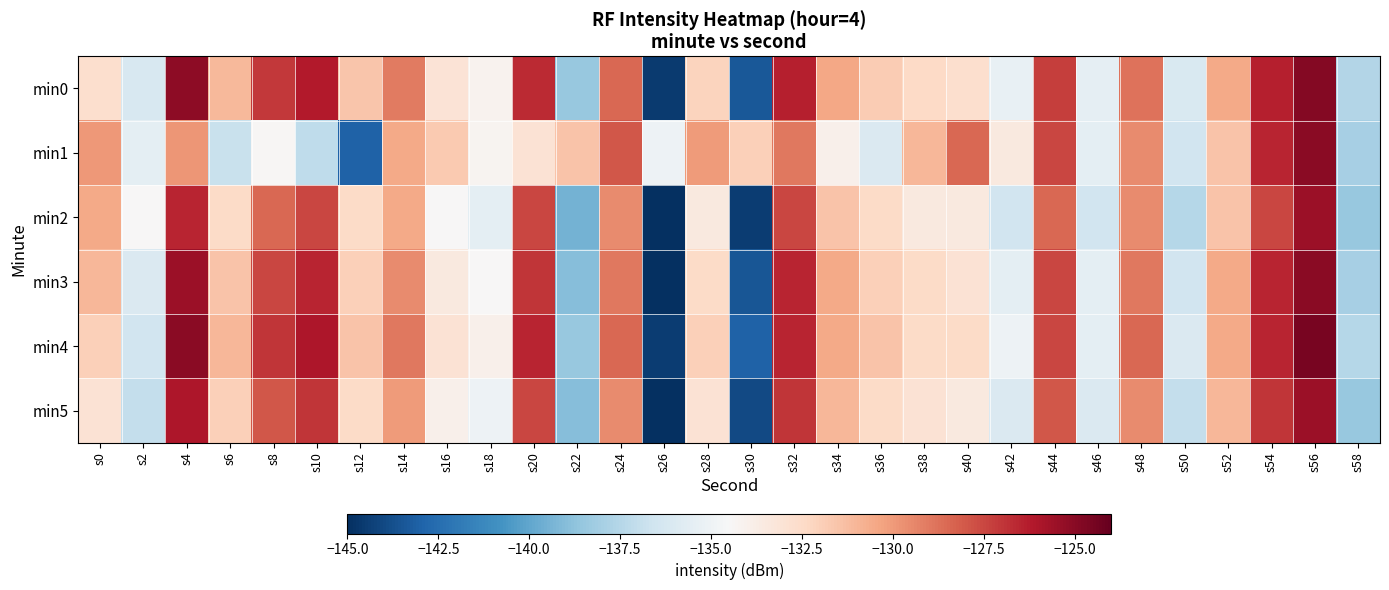

Reading right to left, transcribe all the data shown in this chart.

min0: s58=-137.6	s56=-124.8	s54=-126.4	s52=-130.5	s50=-136.1	s48=-128.8	s46=-135.5	s44=-127.3	s42=-135.3	s40=-132.7	s38=-132.4	s36=-131.8	s34=-130.5	s32=-126.3	s30=-143.4	s28=-132.2	s26=-144.5	s24=-128.5	s22=-138.5	s20=-126.6	s18=-134.2	s16=-133.1	s14=-129.1	s12=-131.6	s10=-126.2	s8=-127.1	s6=-131.1	s4=-125.1	s2=-136.2	s0=-132.7
min1: s58=-138.0	s56=-125.0	s54=-126.5	s52=-131.5	s50=-136.5	s48=-129.5	s46=-135.5	s44=-127.5	s42=-133.5	s40=-128.5	s38=-131.0	s36=-136.0	s34=-134.0	s32=-129.0	s30=-132.0	s28=-130.0	s26=-135.0	s24=-128.0	s22=-131.5	s20=-133.0	s18=-134.2	s16=-131.8	s14=-130.5	s12=-143.0	s10=-137.2	s8=-134.3	s6=-136.9	s4=-129.9	s2=-135.5	s0=-129.9
min2: s58=-138.5	s56=-125.5	s54=-127.5	s52=-131.5	s50=-137.5	s48=-129.5	s46=-136.5	s44=-128.5	s42=-136.5	s40=-133.5	s38=-133.5	s36=-132.5	s34=-131.5	s32=-127.5	s30=-144.5	s28=-133.5	s26=-145.5	s24=-129.5	s22=-139.5	s20=-127.5	s18=-135.5	s16=-134.5	s14=-130.5	s12=-132.5	s10=-127.5	s8=-128.5	s6=-132.5	s4=-126.5	s2=-134.5	s0=-130.5
min3: s58=-138.0	s56=-125.0	s54=-126.5	s52=-130.5	s50=-136.5	s48=-129.0	s46=-135.5	s44=-127.5	s42=-135.5	s40=-133.0	s38=-132.5	s36=-132.0	s34=-130.5	s32=-126.5	s30=-143.5	s28=-132.5	s26=-145.0	s24=-129.0	s22=-139.0	s20=-127.0	s18=-134.5	s16=-133.5	s14=-129.5	s12=-132.0	s10=-126.5	s8=-127.5	s6=-131.5	s4=-125.5	s2=-136.0	s0=-131.0
min4: s58=-137.5	s56=-124.5	s54=-126.5	s52=-130.5	s50=-136.0	s48=-128.5	s46=-135.5	s44=-127.5	s42=-135.0	s40=-132.5	s38=-132.5	s36=-131.5	s34=-130.5	s32=-126.5	s30=-143.0	s28=-132.0	s26=-144.5	s24=-128.5	s22=-138.5	s20=-126.5	s18=-134.0	s16=-133.0	s14=-129.0	s12=-131.5	s10=-126.0	s8=-127.0	s6=-131.0	s4=-125.0	s2=-136.5	s0=-132.0
min5: s58=-138.5	s56=-125.5	s54=-127.0	s52=-131.0	s50=-137.0	s48=-129.5	s46=-136.0	s44=-128.0	s42=-136.0	s40=-133.5	s38=-133.0	s36=-132.5	s34=-131.0	s32=-127.0	s30=-144.0	s28=-133.0	s26=-145.5	s24=-129.5	s22=-139.0	s20=-127.5	s18=-135.0	s16=-134.0	s14=-130.0	s12=-132.5	s10=-127.0	s8=-128.0	s6=-132.0	s4=-126.0	s2=-137.0	s0=-133.0